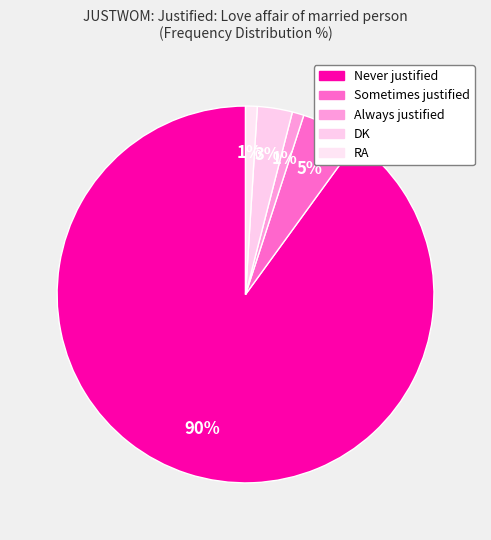

To the nearest percent, what portion does DK represent?

3%